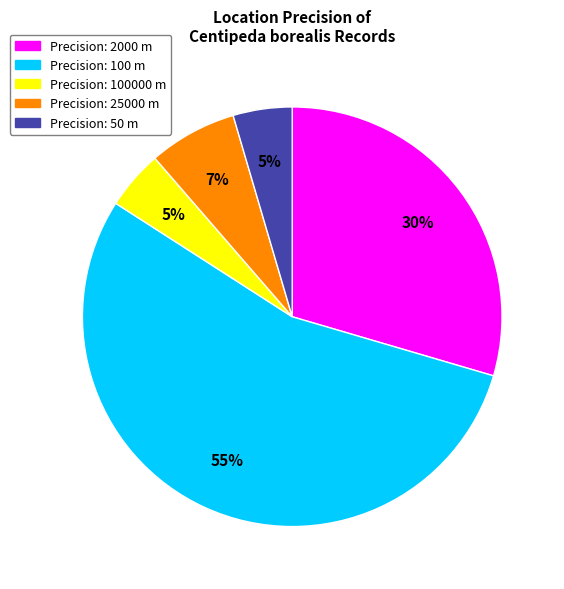

To the nearest percent, what is the average slice percentage?

20%